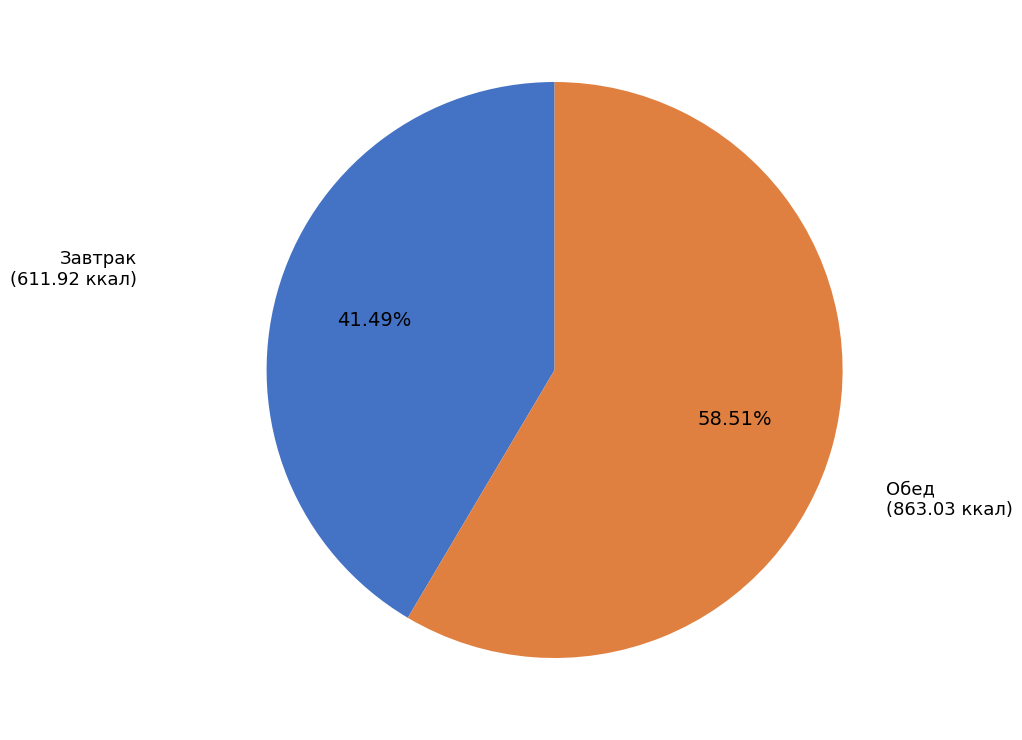

Rank the categories by value from highest to lowest.

Обед, Завтрак